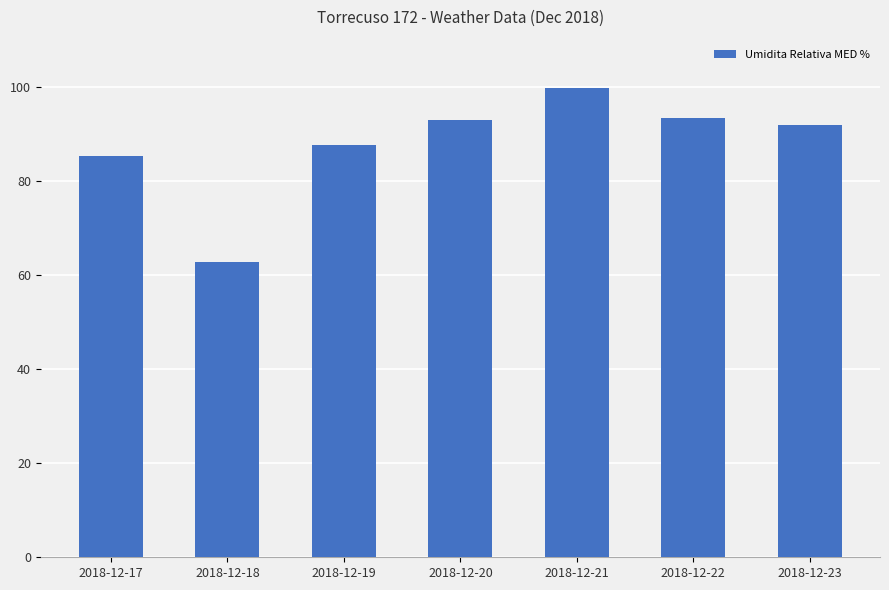

True or false: the data shows 31.1 at 2018-12-19.

False